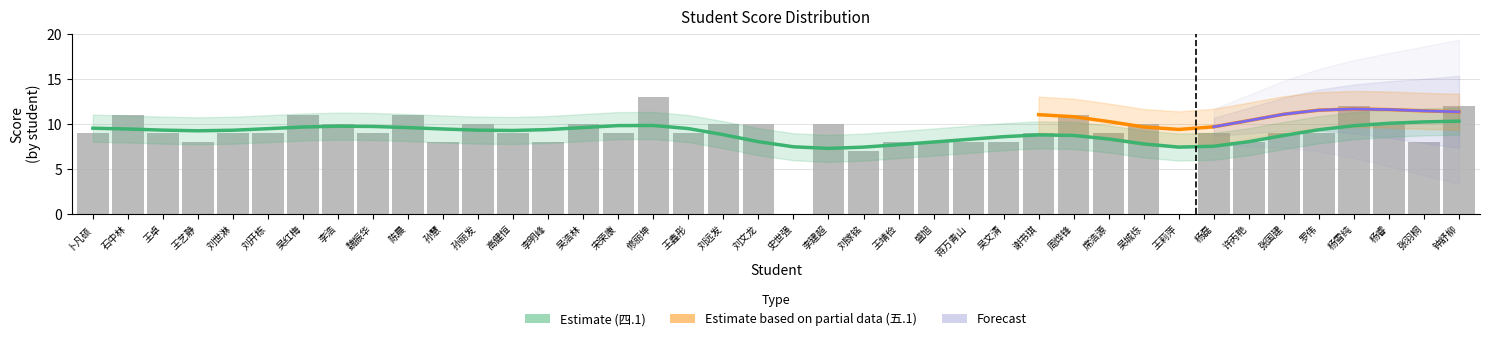

Count the number of values greater than 9.

15